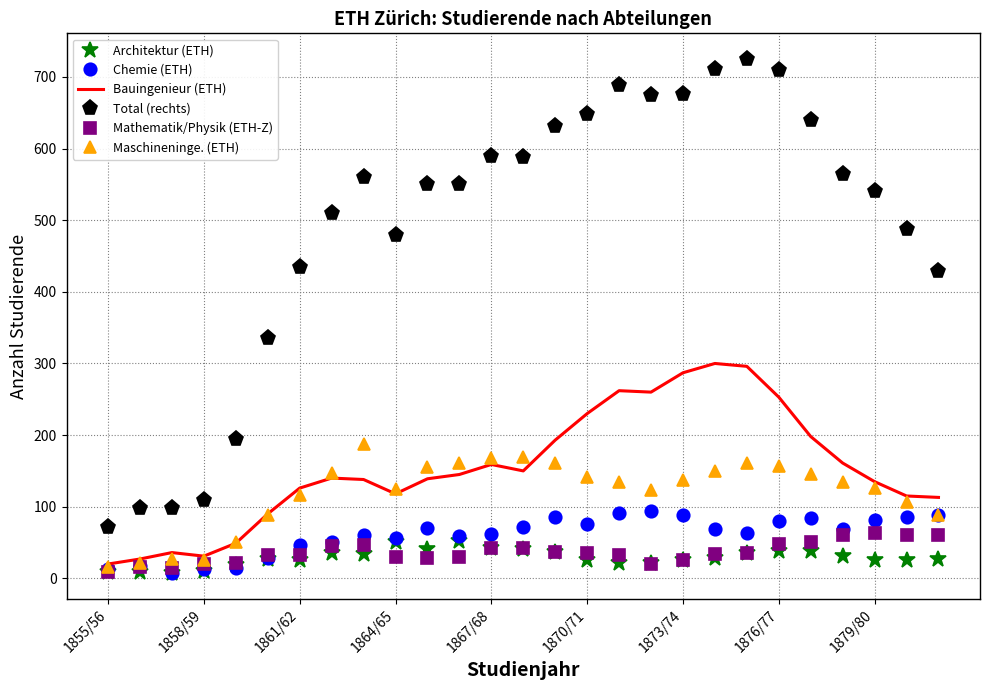

Which series ends up on top after the final intersection of Bauingenieur (ETH) and Maschineninge. (ETH)?

Bauingenieur (ETH)